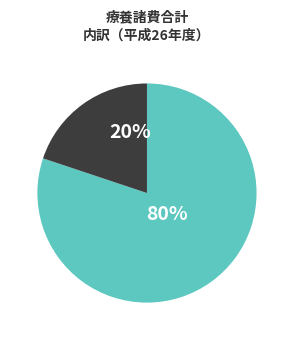

To the nearest percent, what is the difference between the largest and smallest slice percentages?

60%